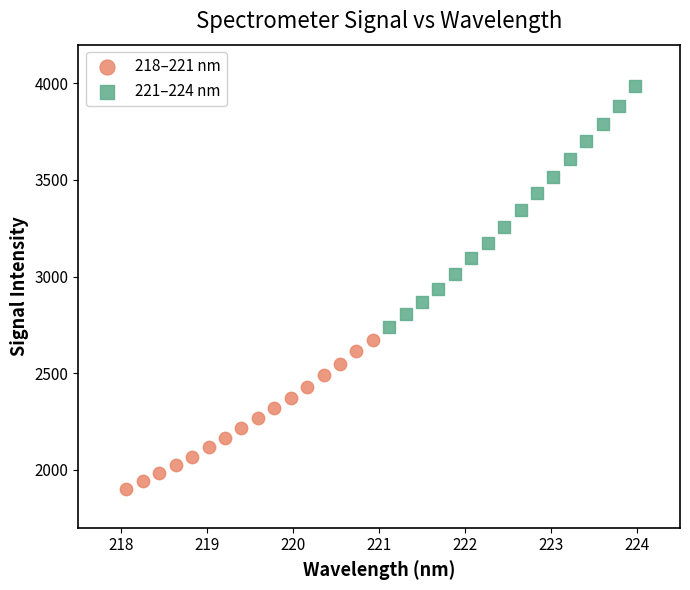

Which series reaches the maximum Y coordinate?

221–224 nm